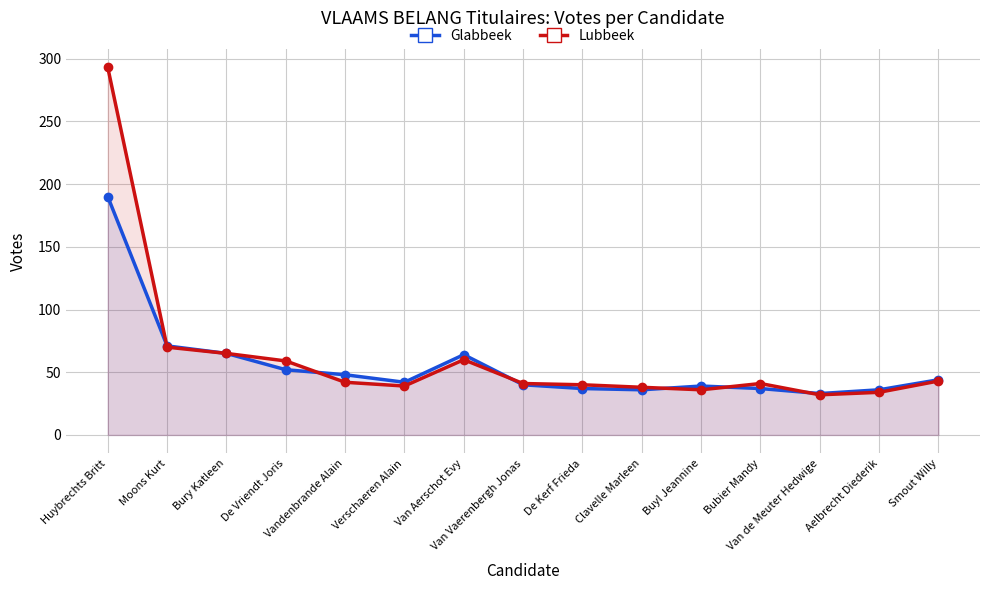

Read the Lubbeek value at Clavelle Marleen.

38